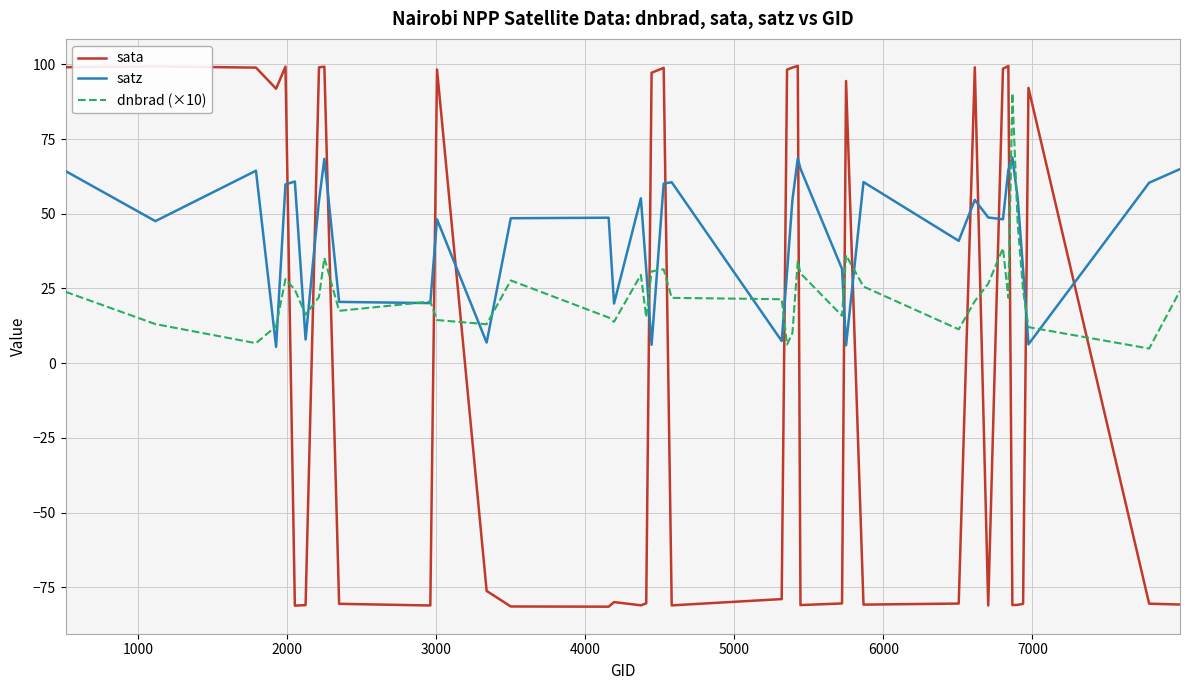

True or false: dnbrad (×10) and sata intersect in this chart.

True